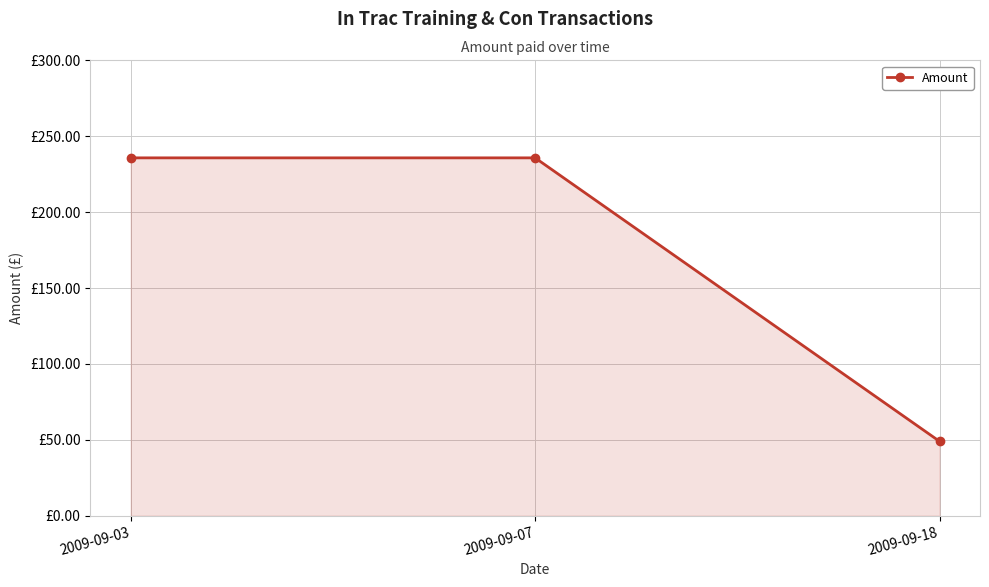

Is this an area chart (filled region under the line)?

Yes